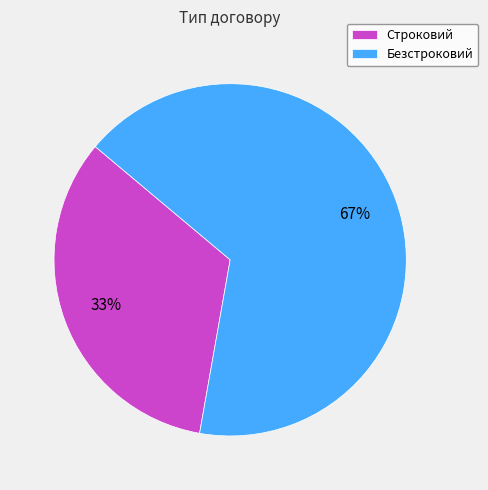

To the nearest percent, what is the average slice percentage?

50%